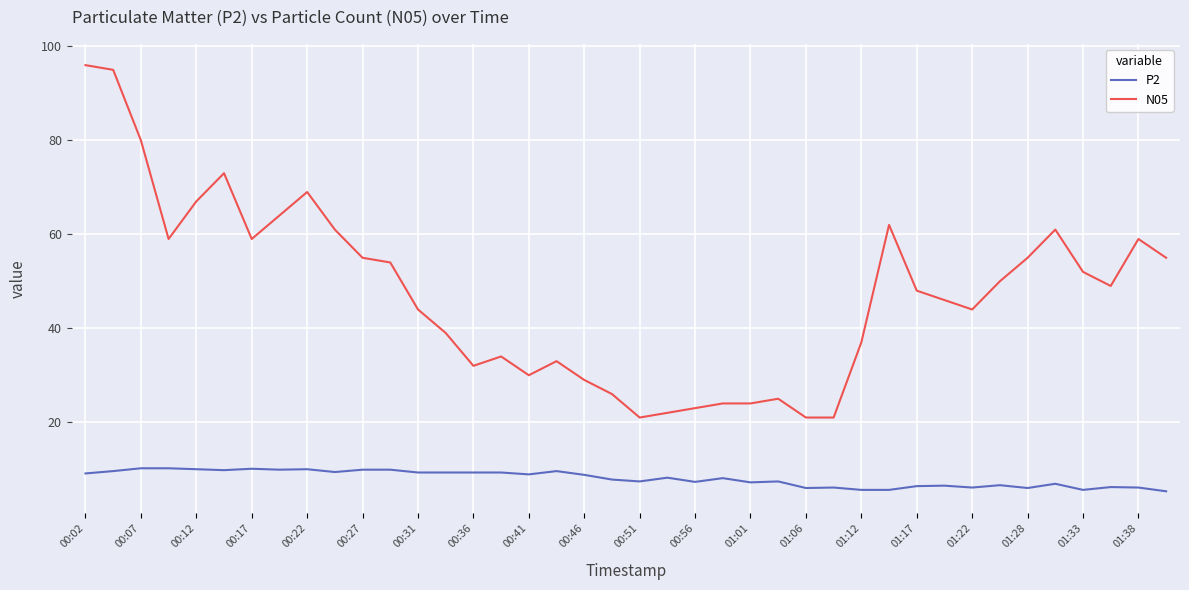

True or false: P2 and N05 cross at least once.

False